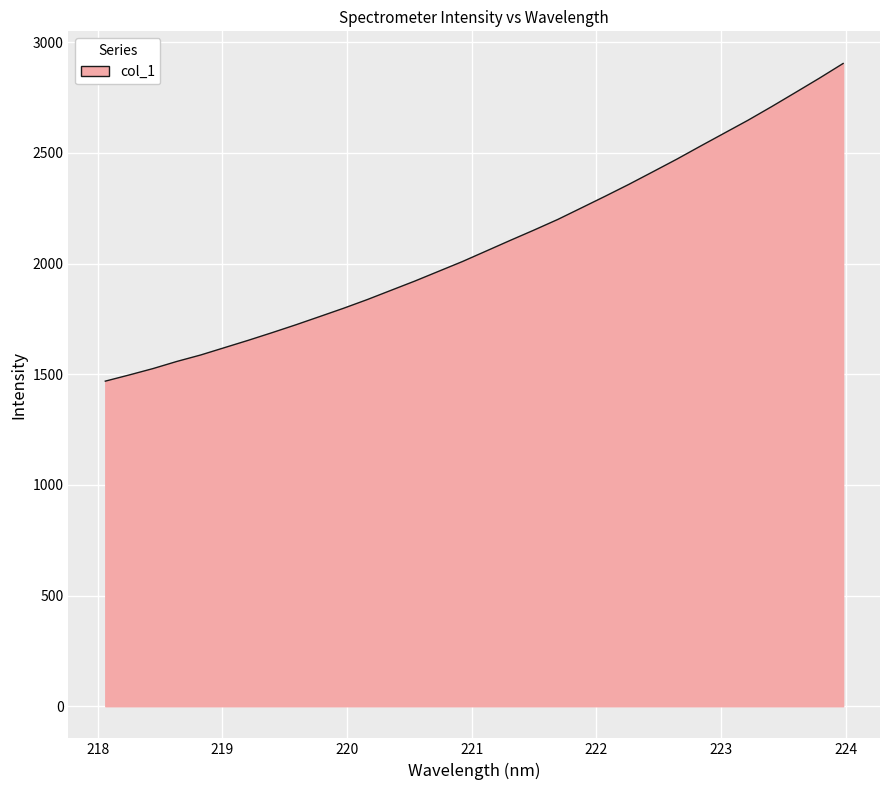

What is the maximum value shown in the chart?

2904.3